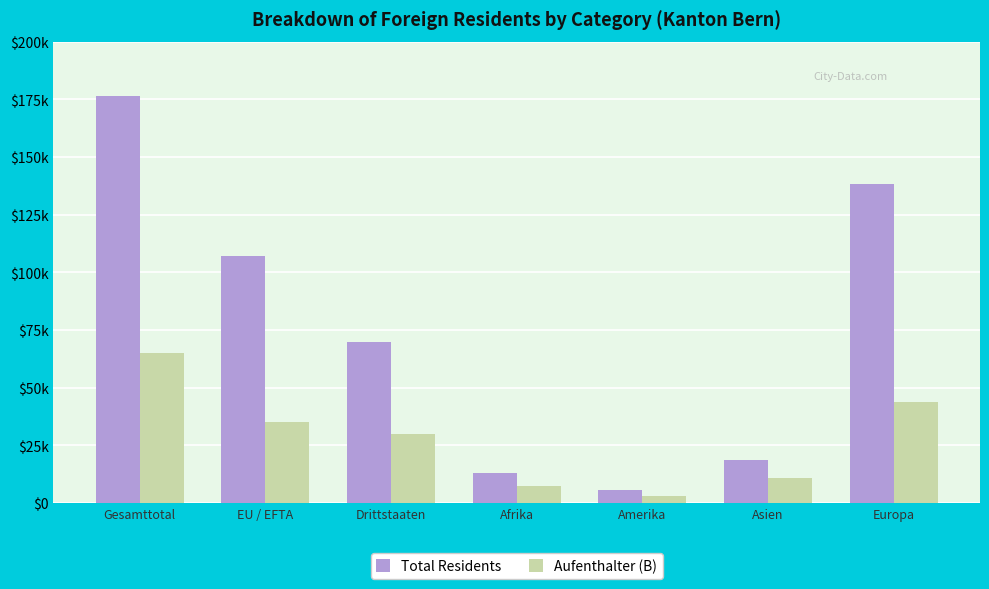

What value does the Total Residents series have at Amerika, to the nearest 10?

5790